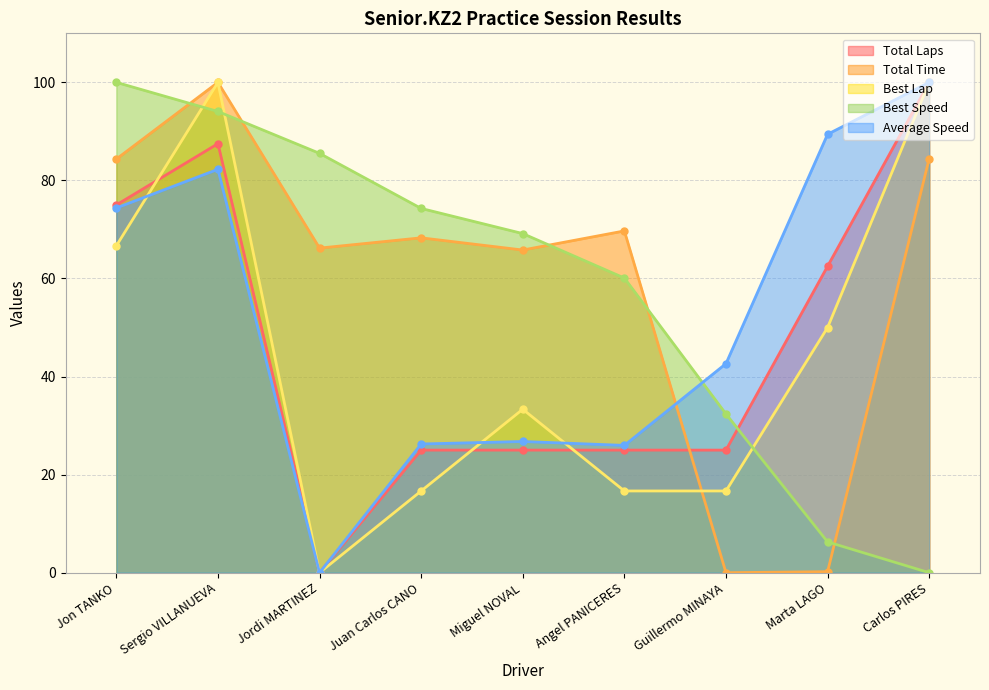

Which label corresponds to the smallest value in the chart?

Jordi MARTINEZ